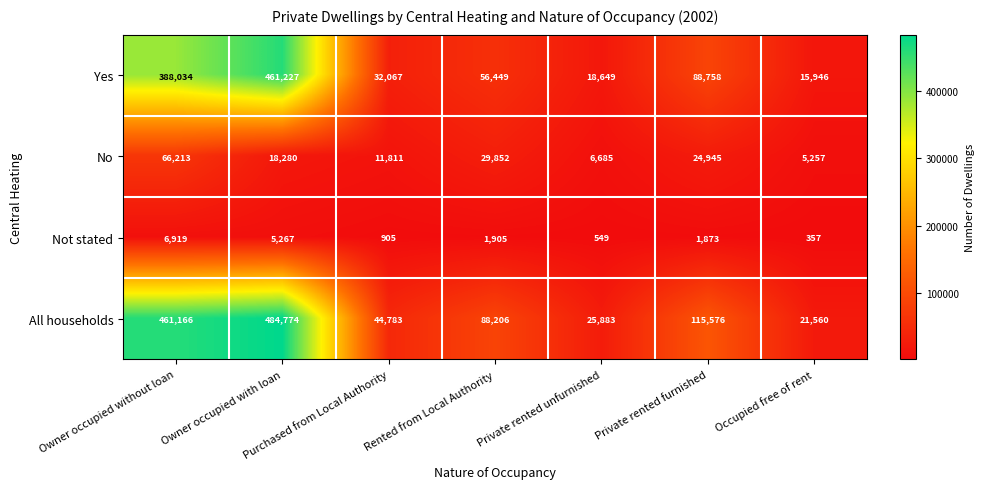

The value of No at Private rented furnished is 24945. True or false?

True